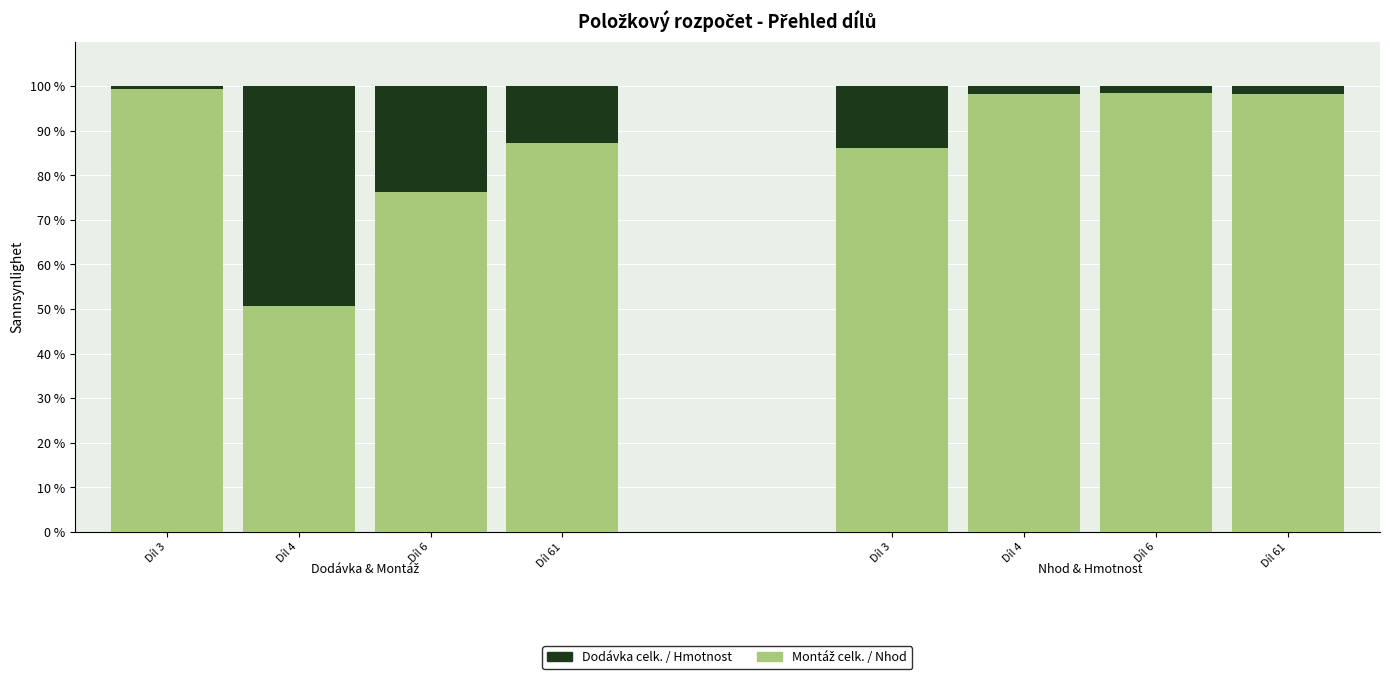

Is the value of Montáž celk. at Díl 4 greater than the value of Dodávka celk. at Díl 3?

Yes